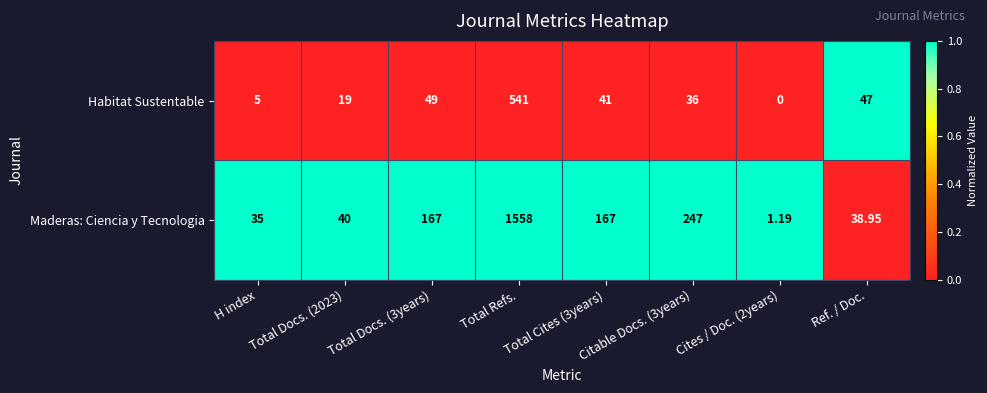

How many data points does each series have?

8